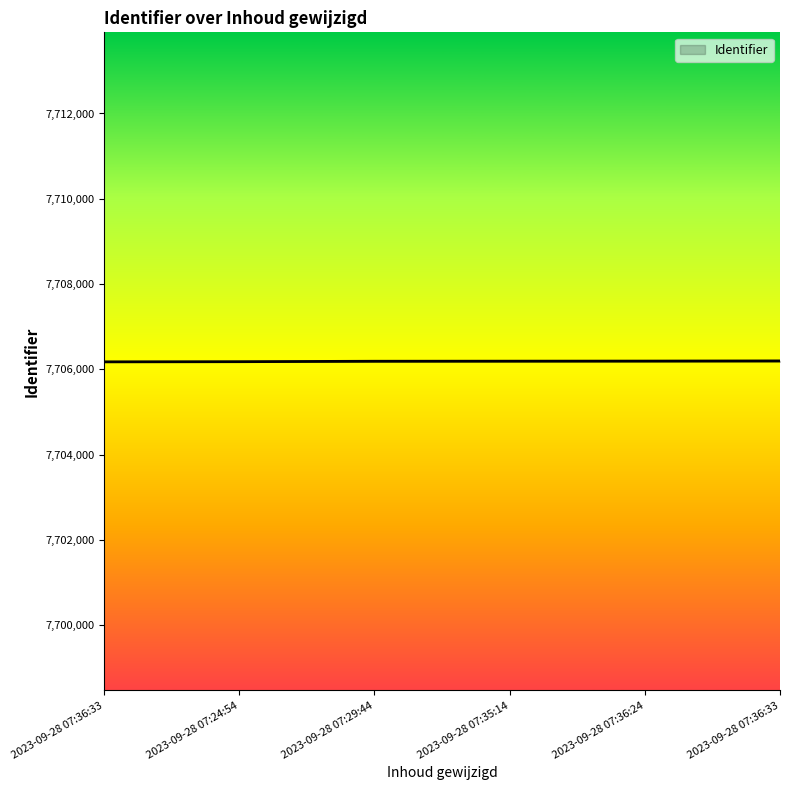

What is the approximate value at 2023-09-28 07:36:24?

7706193